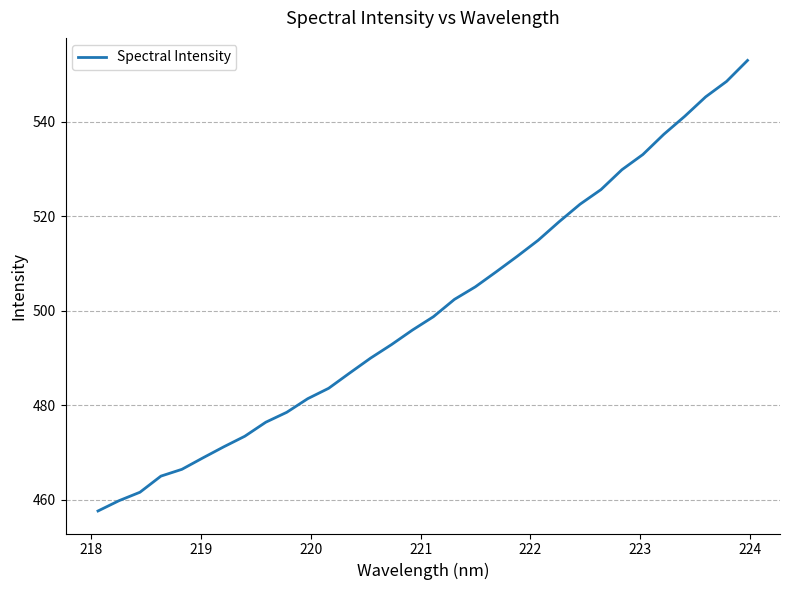

What is the maximum value shown in the chart?

553.0